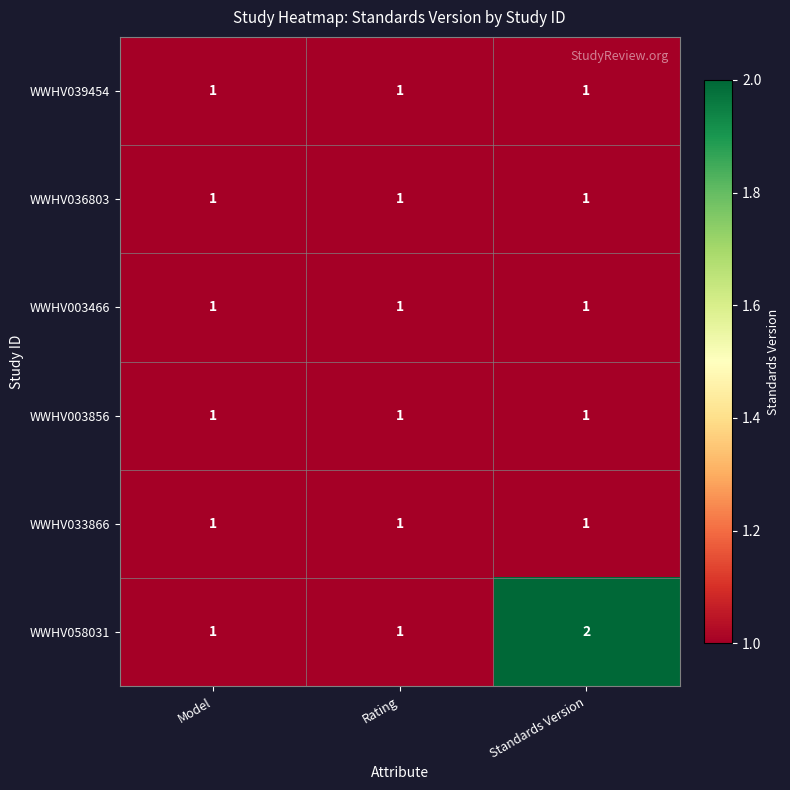

At which label does WWHV058031 reach its peak?

Standards Version